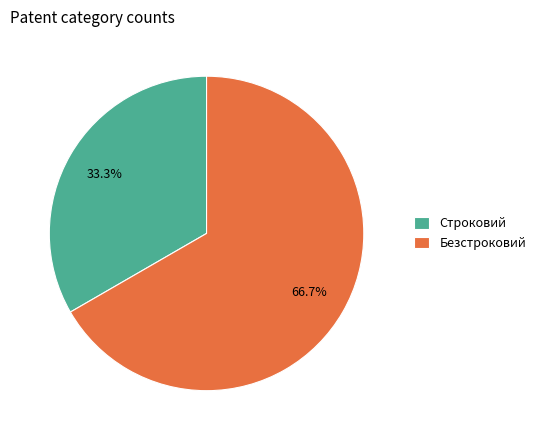

Which category has the biggest portion of the pie?

Безстроковий